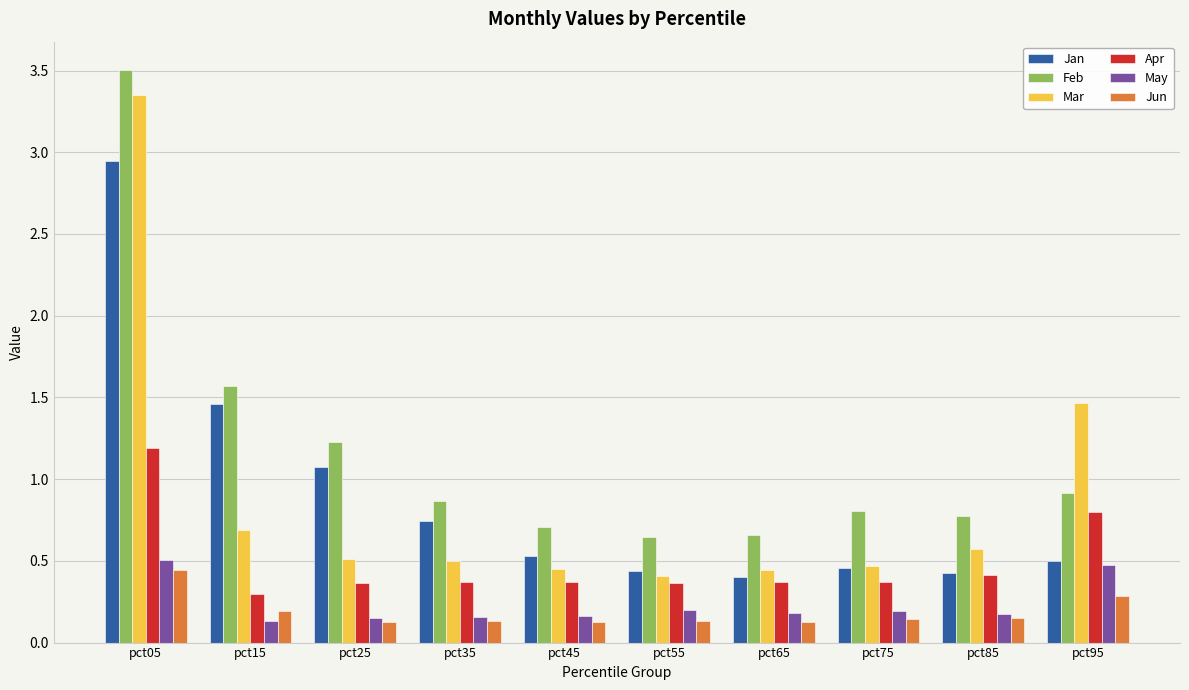

What is the value of the Feb bar at the 8th from the left?

0.8